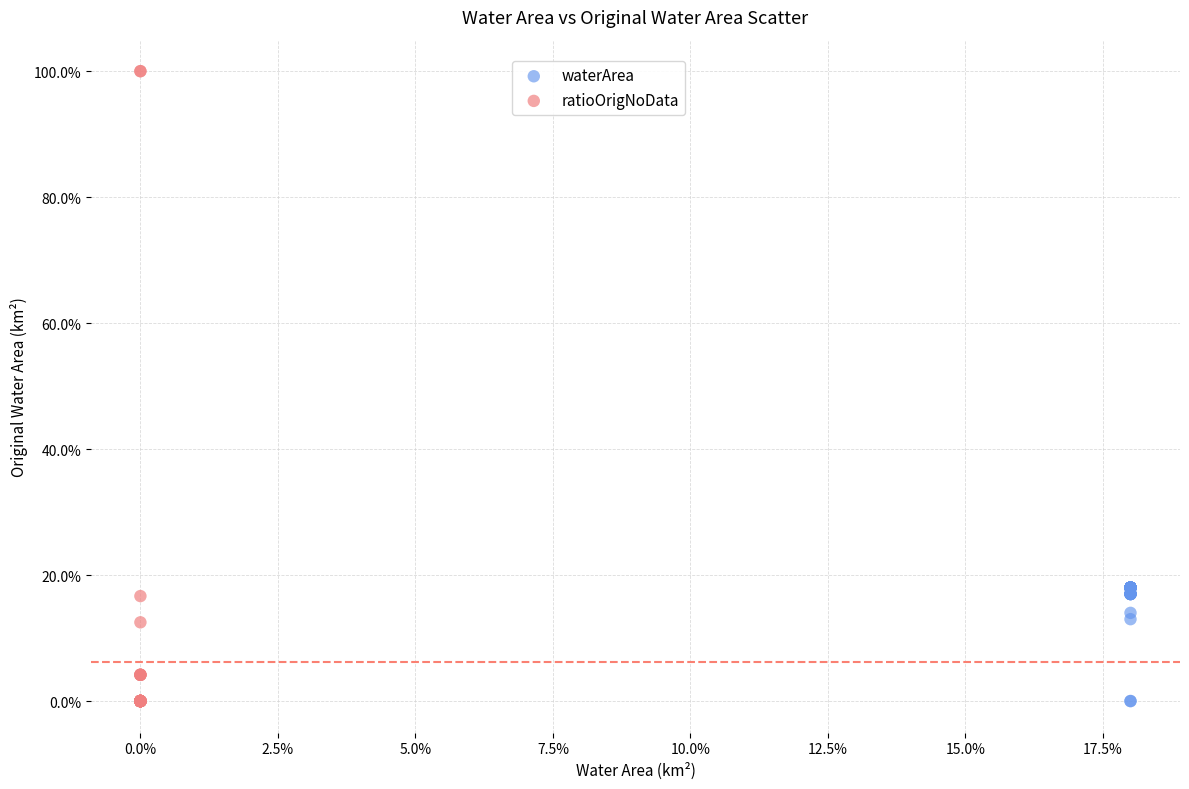

What are all the series names shown in the legend?

waterArea, ratioOrigNoData